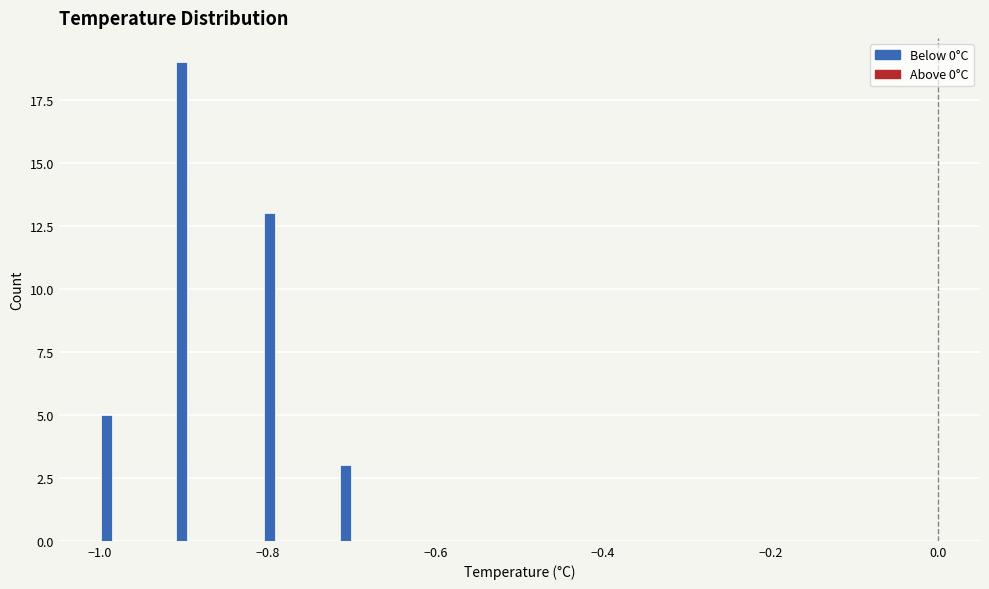

Around what value on the x-axis is the tallest bar? Give the approximate position of its centre, as read against the axis.

-0.90